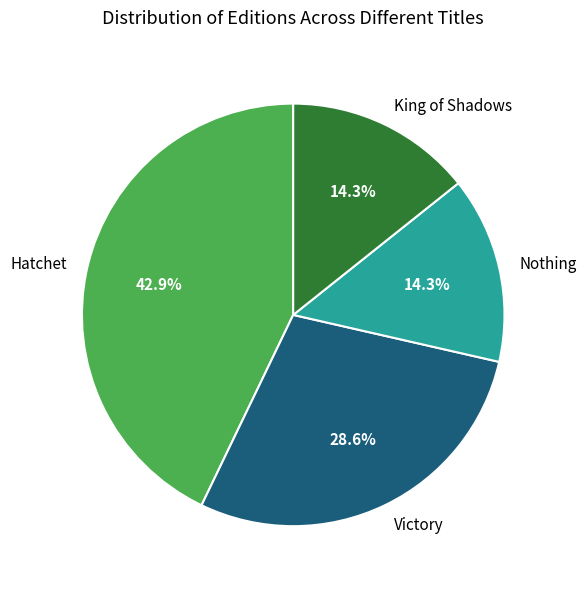

To the nearest percent, what percentage of the pie is Victory?

29%